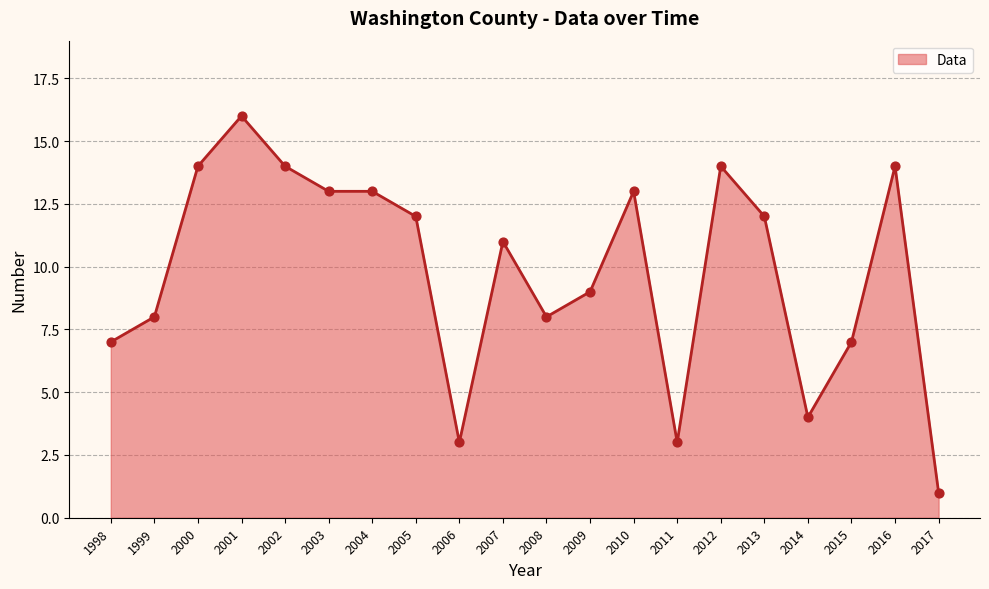

Which has a higher value, 2013 or 2015?

2013